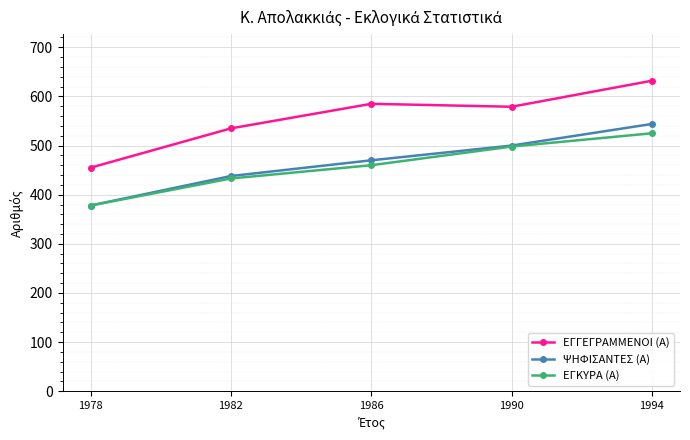

Which series has the widest spread of values?

ΕΓΓΕΓΡΑΜΜΕΝΟΙ (Α)